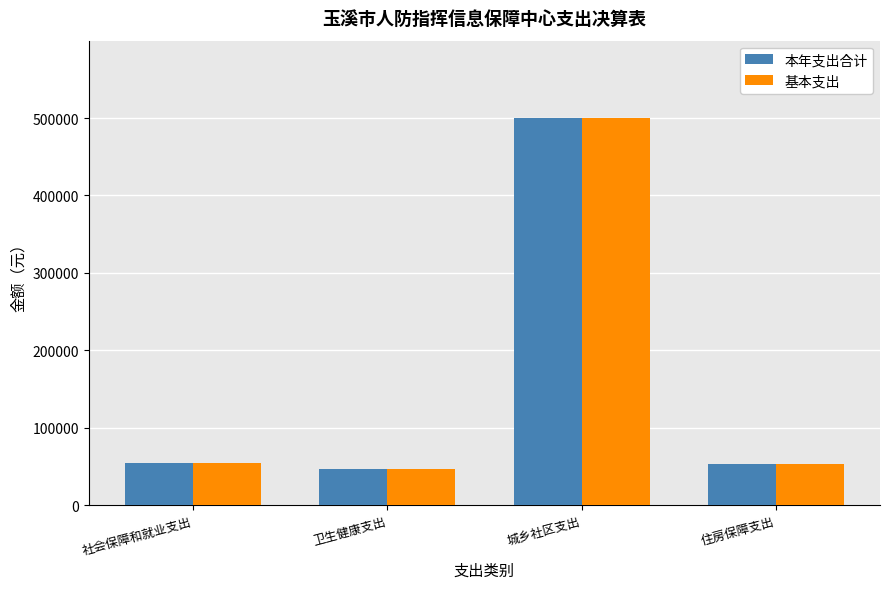

What is the greatest value displayed?

499965.0